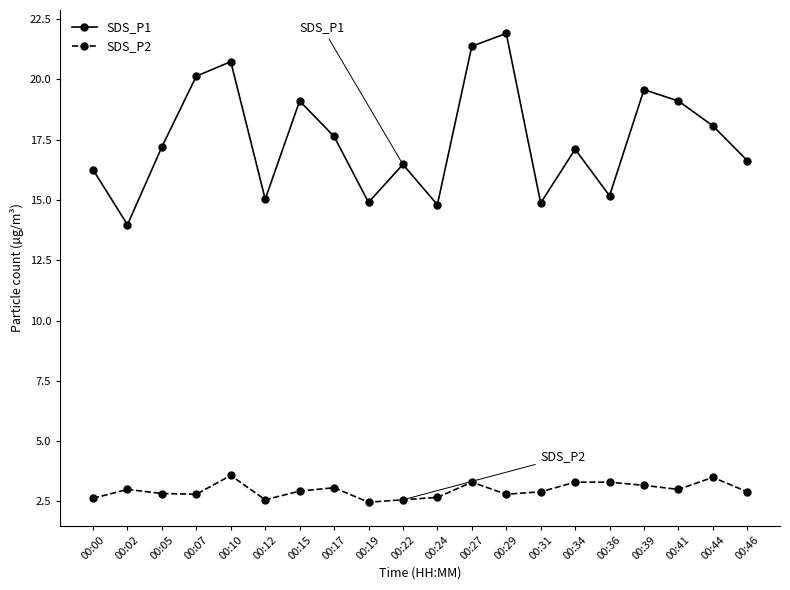

True or false: SDS_P1 and SDS_P2 intersect in this chart.

False